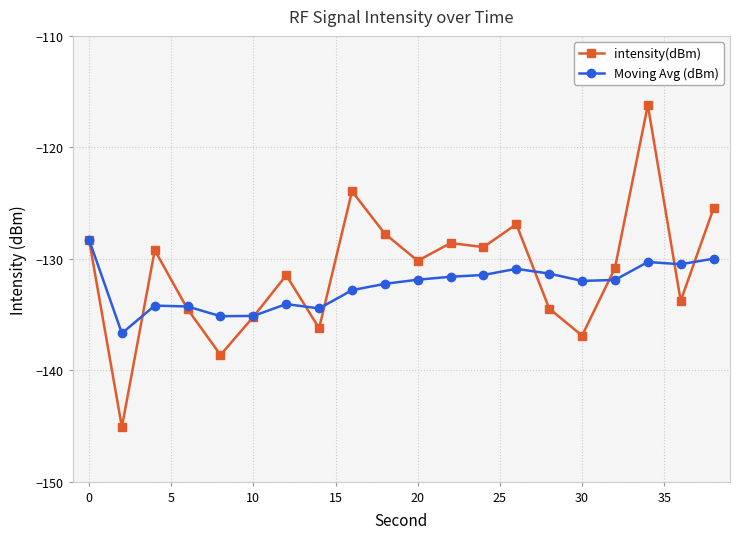

List the series in order of their overall mean, lowest first.

Moving Avg (dBm), intensity(dBm)